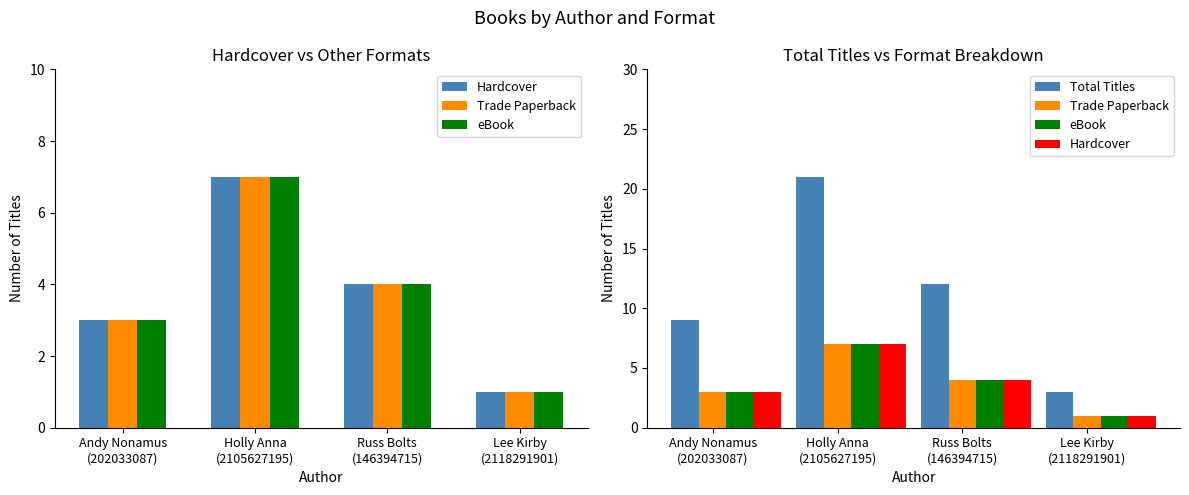

What is the difference between the maximum and minimum values in the Total Titles series?

18